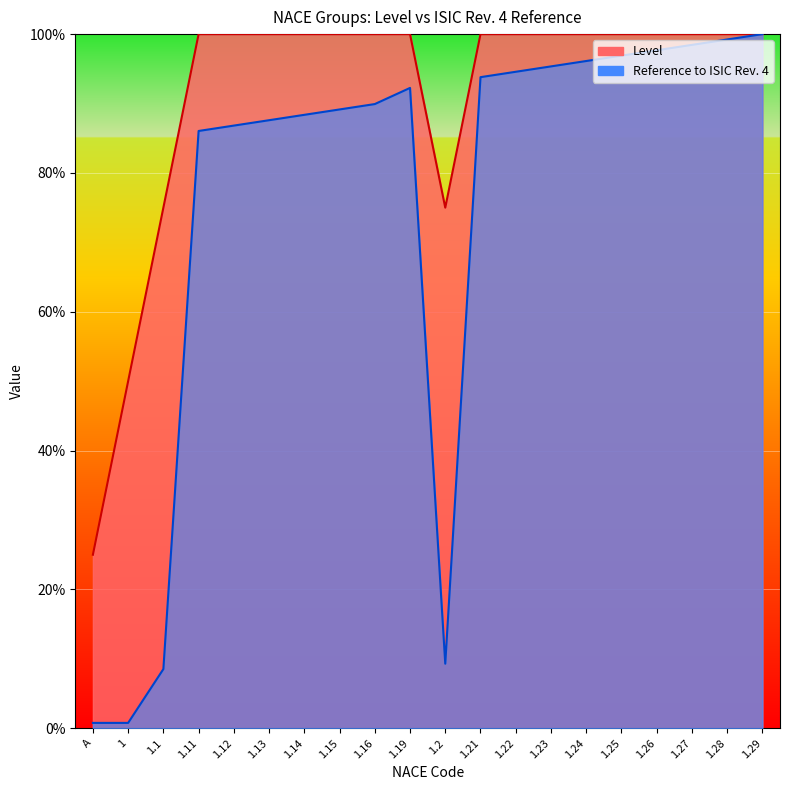

Where is the first local minimum for Reference to ISIC Rev. 4?

1.2